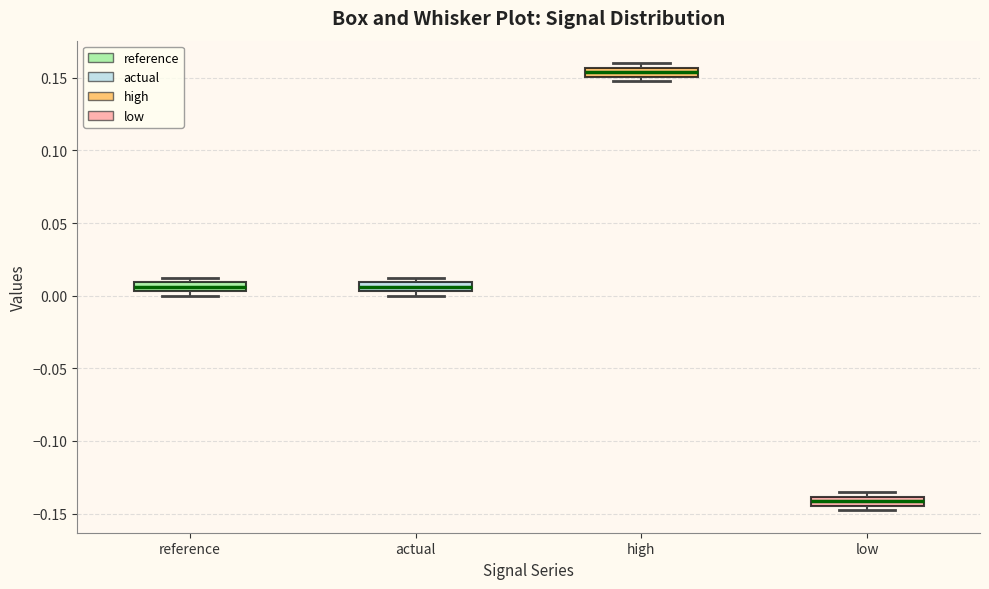

Which box's median line is the highest?

high